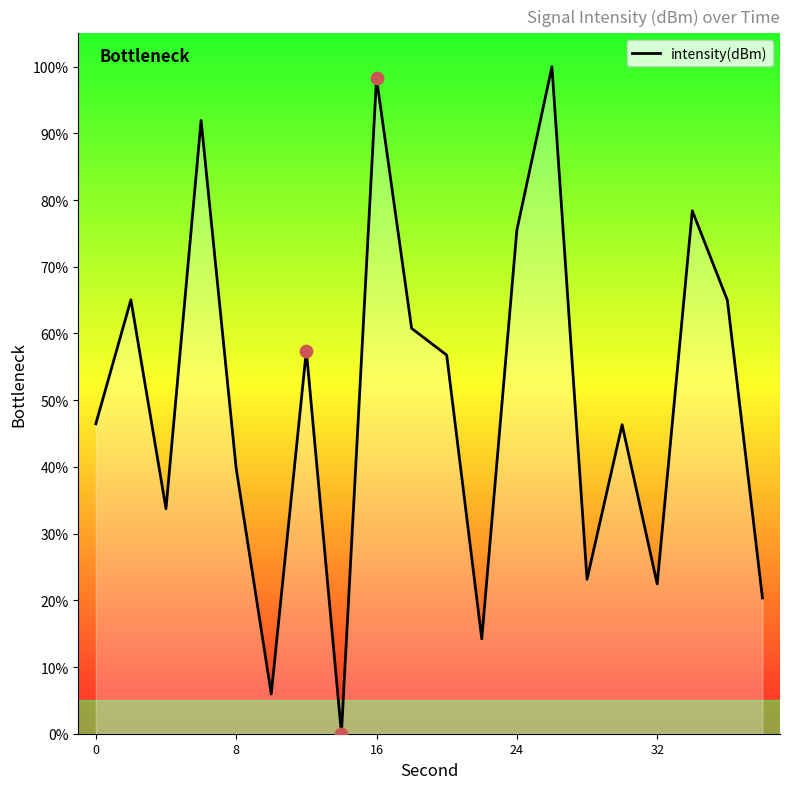

What is the maximum value shown in the chart?

100.0